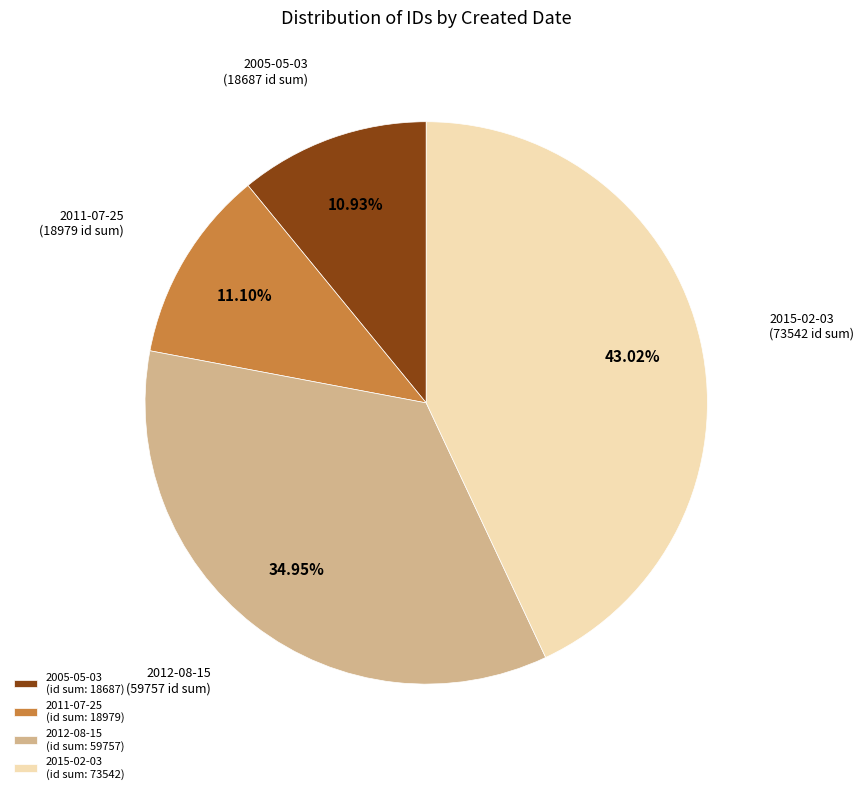

Do 2011-07-25 and 2012-08-15 together represent more than half of the pie?

No